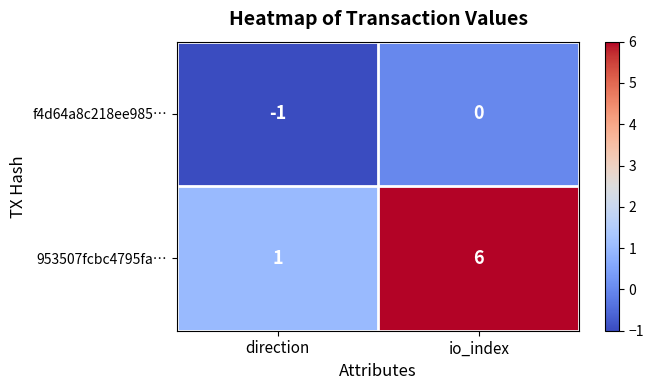

Is it true that 953507fcbc4795fa… equals 6 at io_index?

True